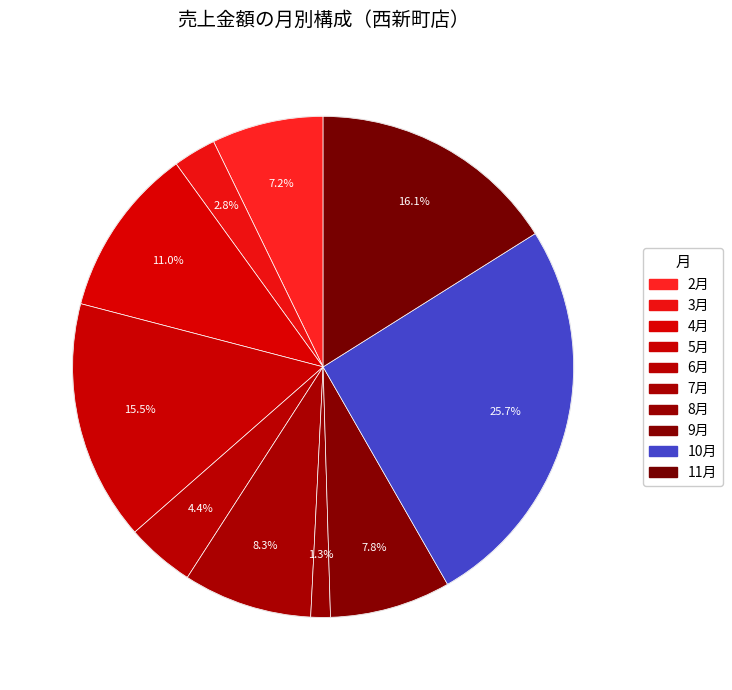

To the nearest percent, what percentage of the pie is 7月?

8%